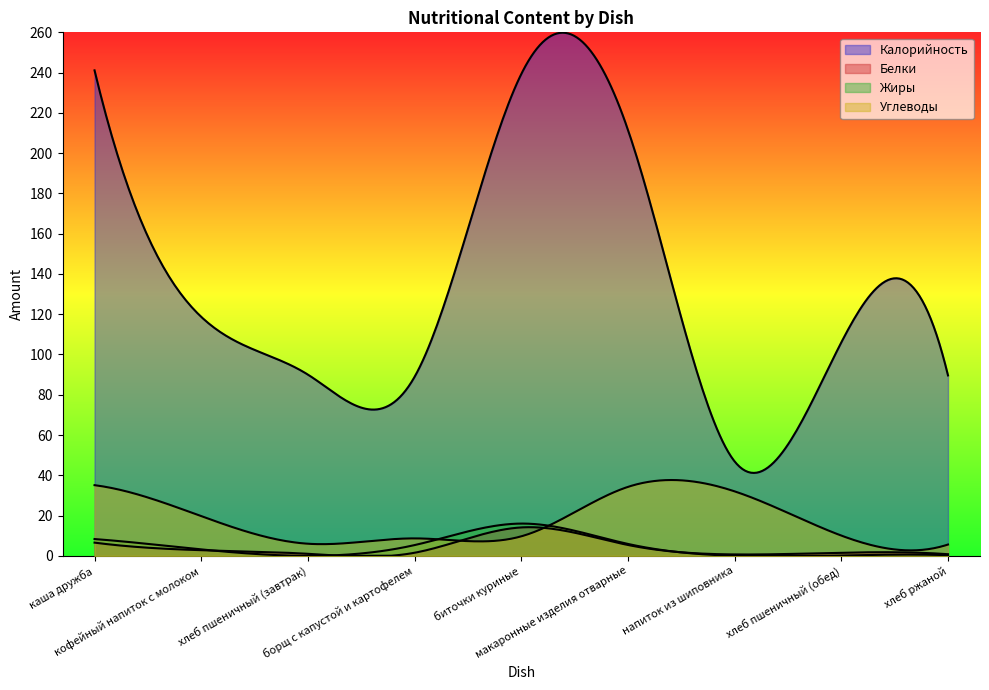

What is the label of the 8th point from the right?

кофейный напиток с молоком